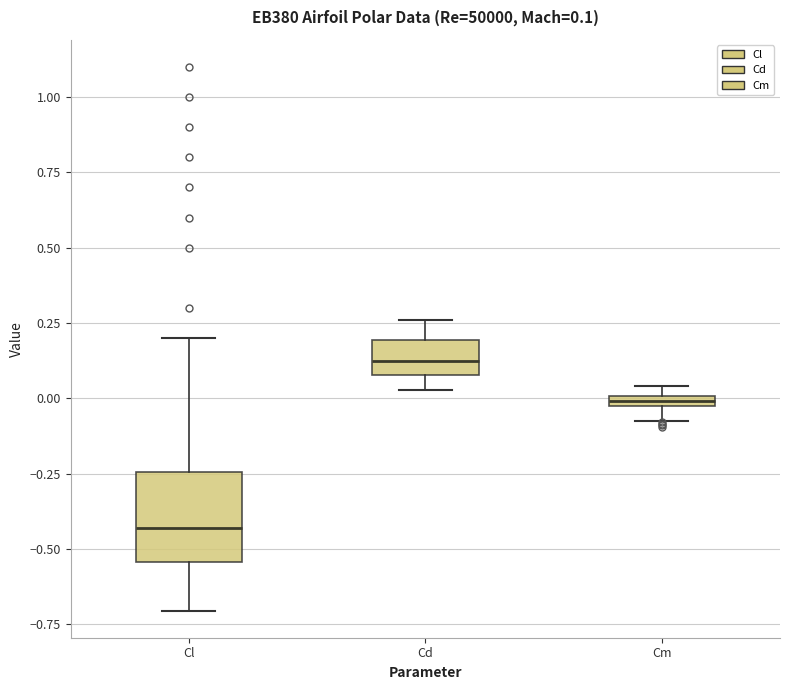

Which box has the highest median line?

Cd